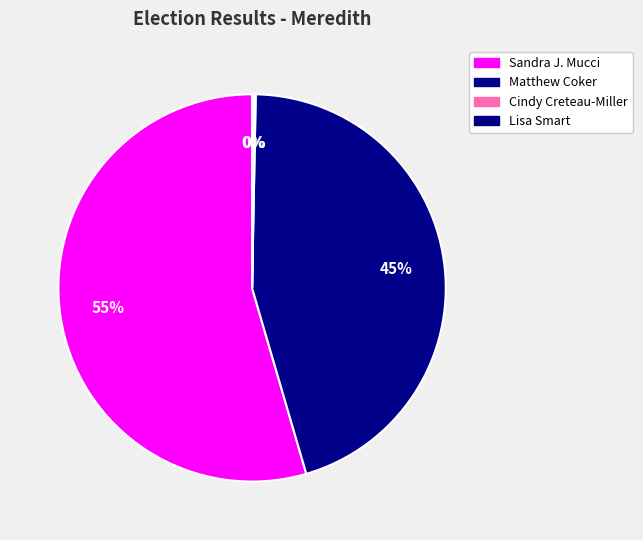

Combined, what portion of the pie is Sandra J. Mucci and Lisa Smart?

54.7%